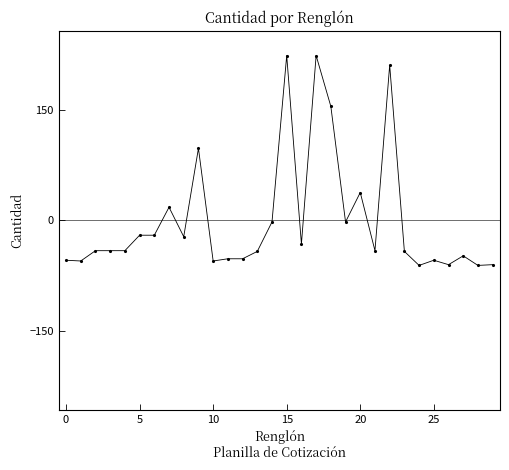

How many lines are shown in the chart?

1